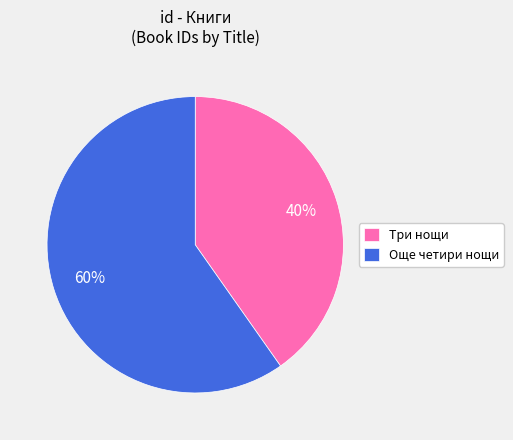

Approximately how many times larger is the value at Три нощи compared to Още четири нощи?

0.7